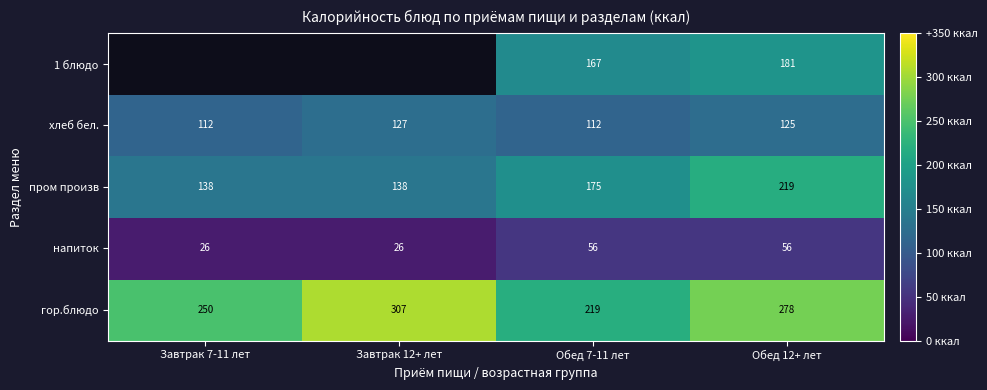

Count the number of data series in this chart.

5